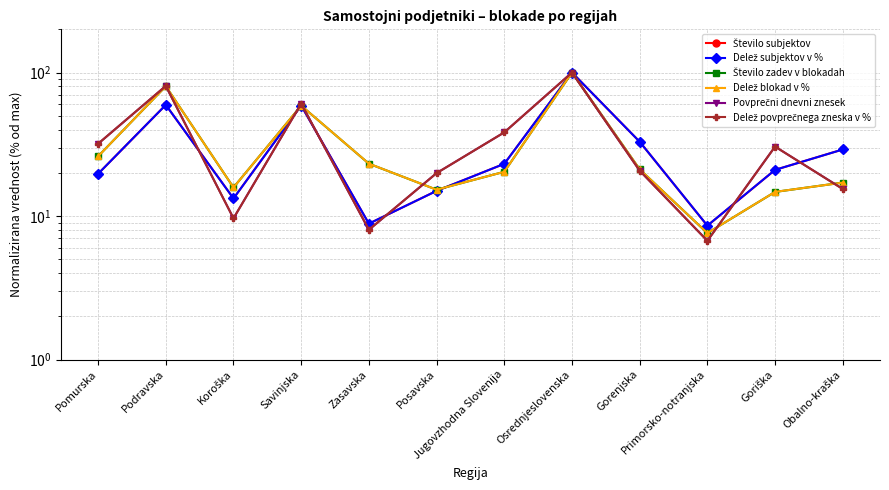

True or false: Delež blokad v % and Delež subjektov v % cross at least once.

True